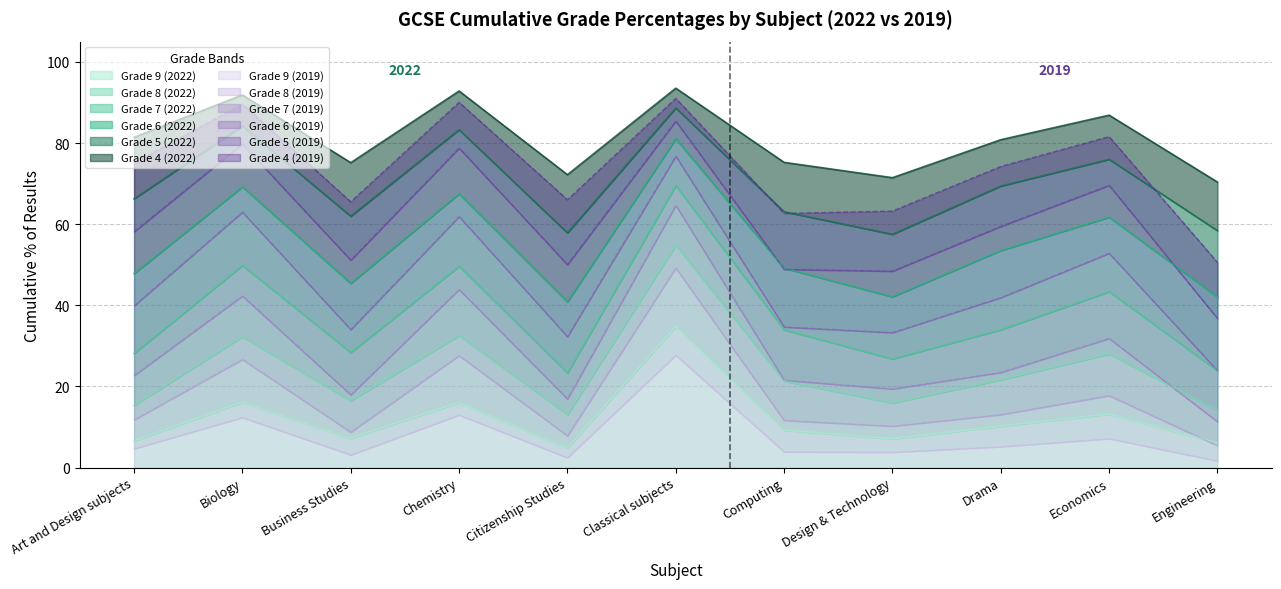

Which series has the largest total across all categories?

Grade 4 (2022)